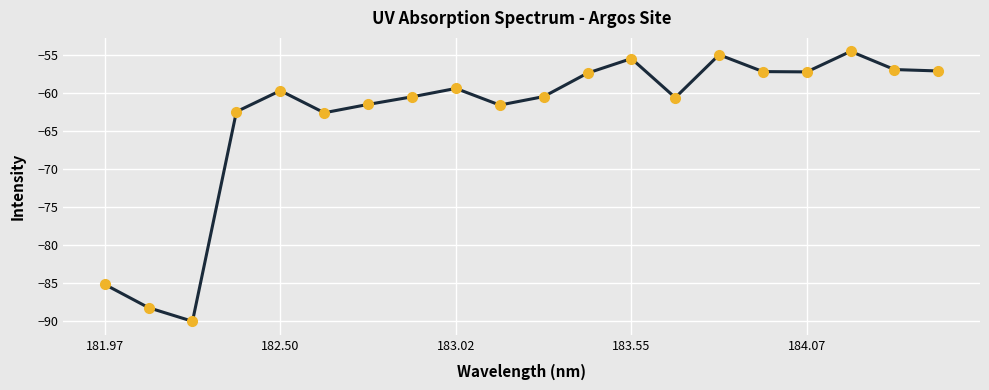

What is the difference between the second highest and minimum values?

35.1